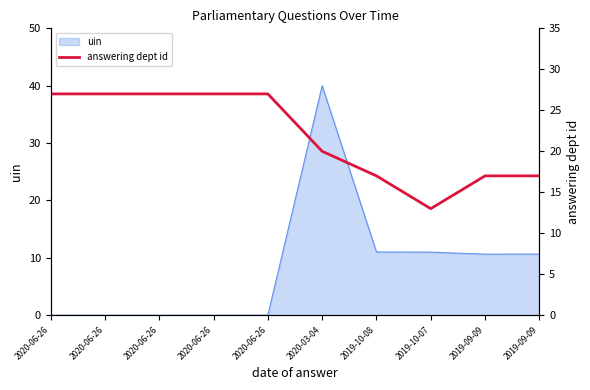

The value at 2020-06-26 is 42. True or false?

False